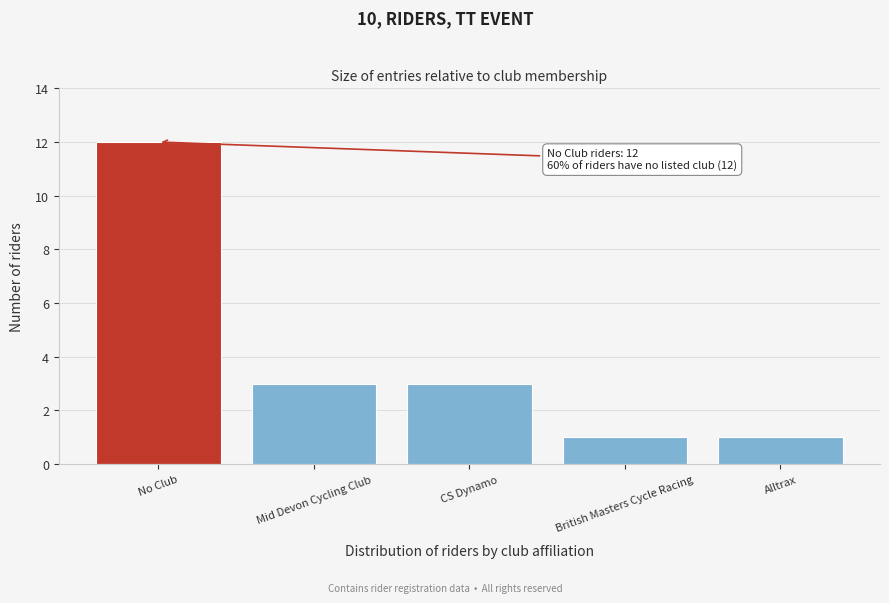

Reading left to right, extract all data points from this chart.

No Club=12	Mid Devon Cycling Club=3	CS Dynamo=3	British Masters Cycle Racing=1	Alltrax=1